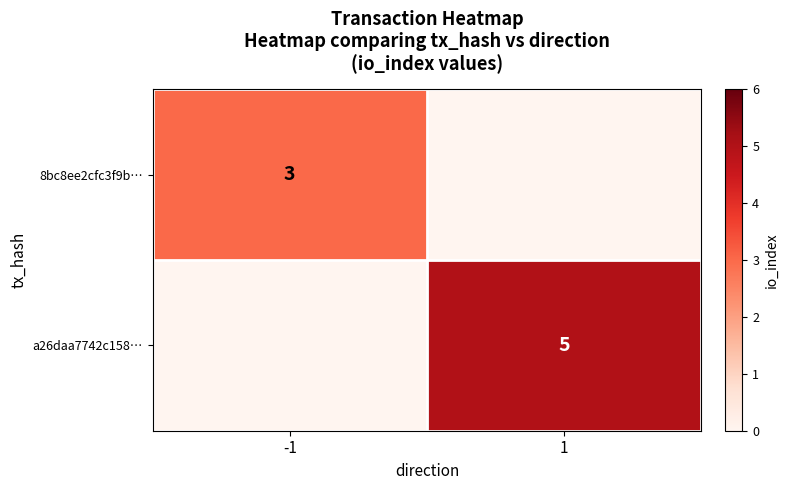

At which category does the chart reach its minimum across all series?

1